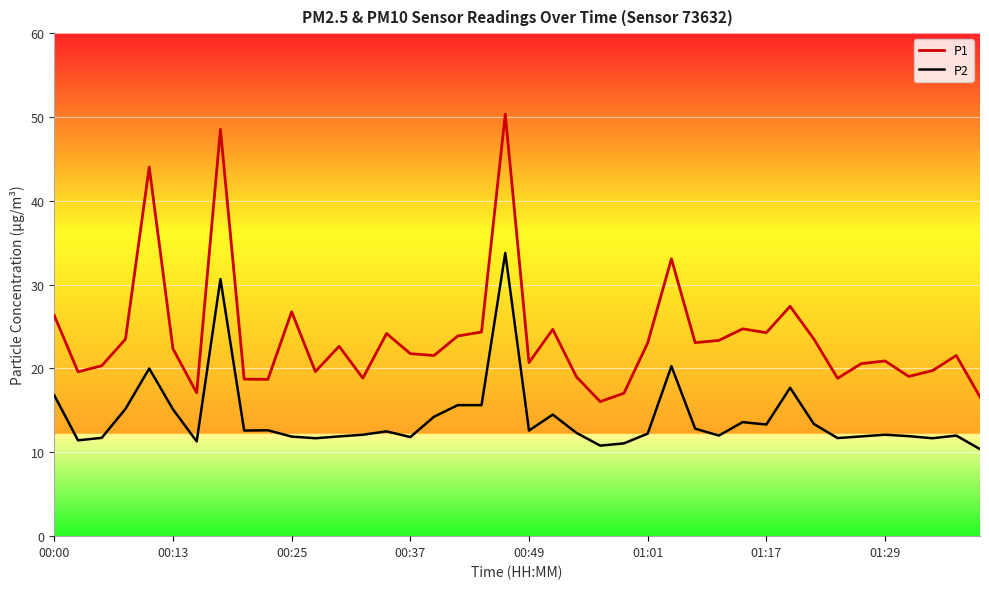

Which series has the largest total across all categories?

P1